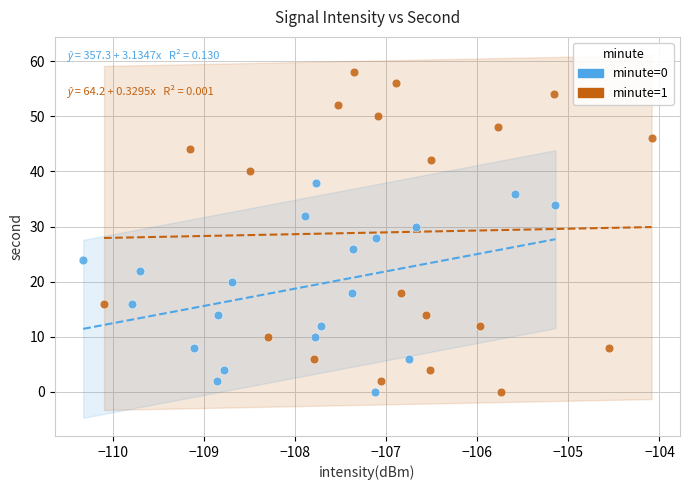

What are all the series names shown in the legend?

minute=0, minute=1